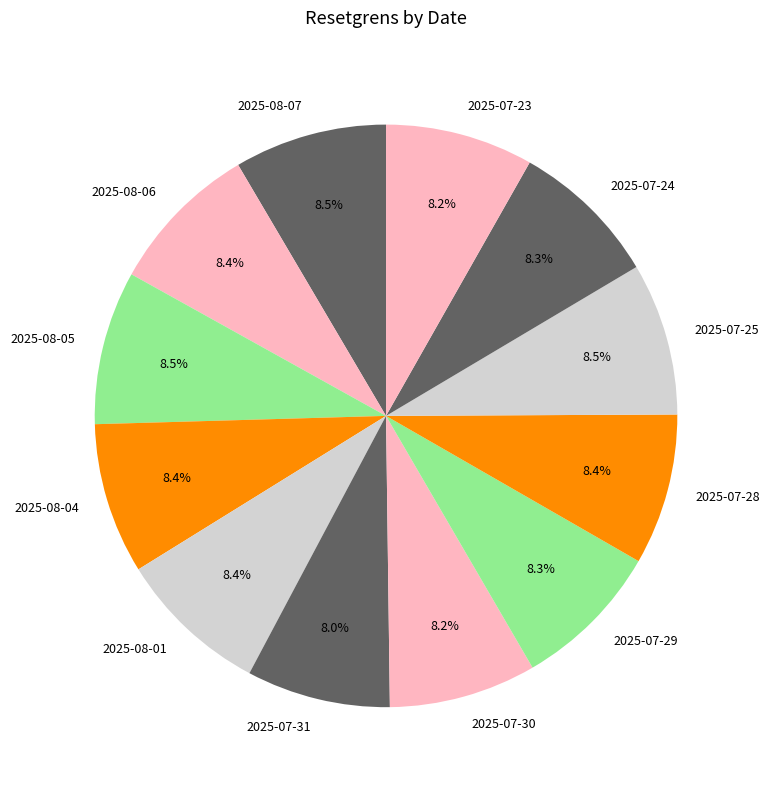

To the nearest percent, what is the combined percentage of 2025-07-29 and 2025-07-25?

17%